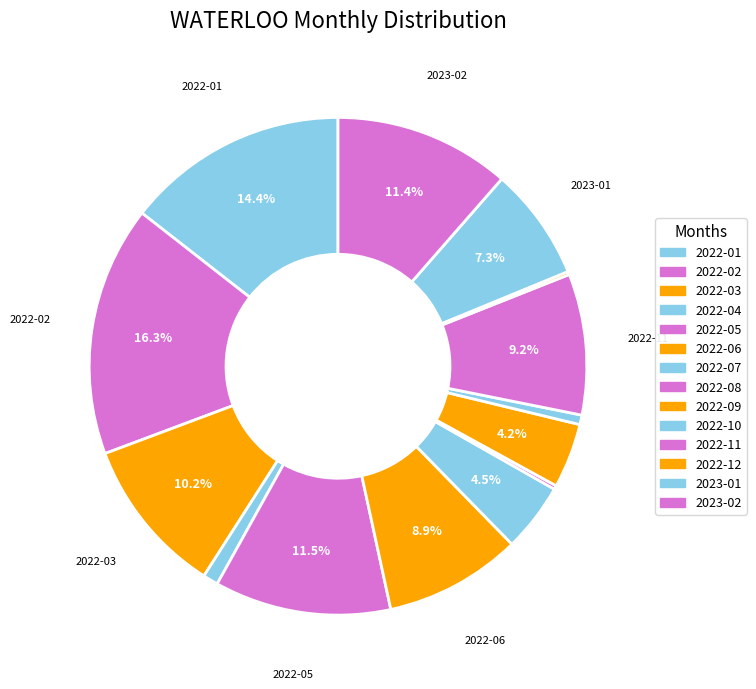

Rank the categories by value from lowest to highest.

2022-12, 2022-08, 2022-10, 2022-04, 2022-09, 2022-07, 2023-01, 2022-06, 2022-11, 2022-03, 2023-02, 2022-05, 2022-01, 2022-02